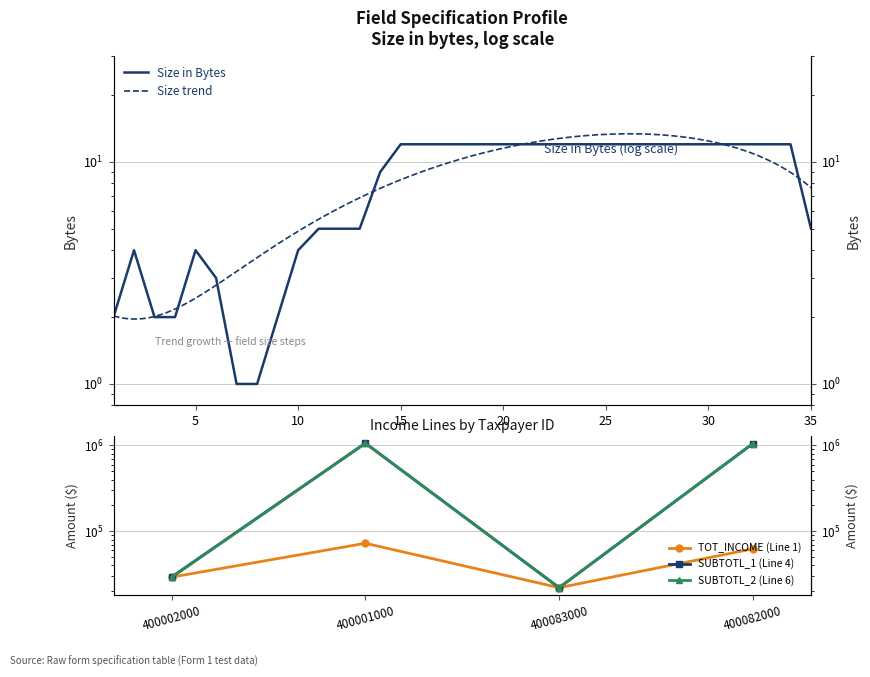

How many data points does each series have?

4